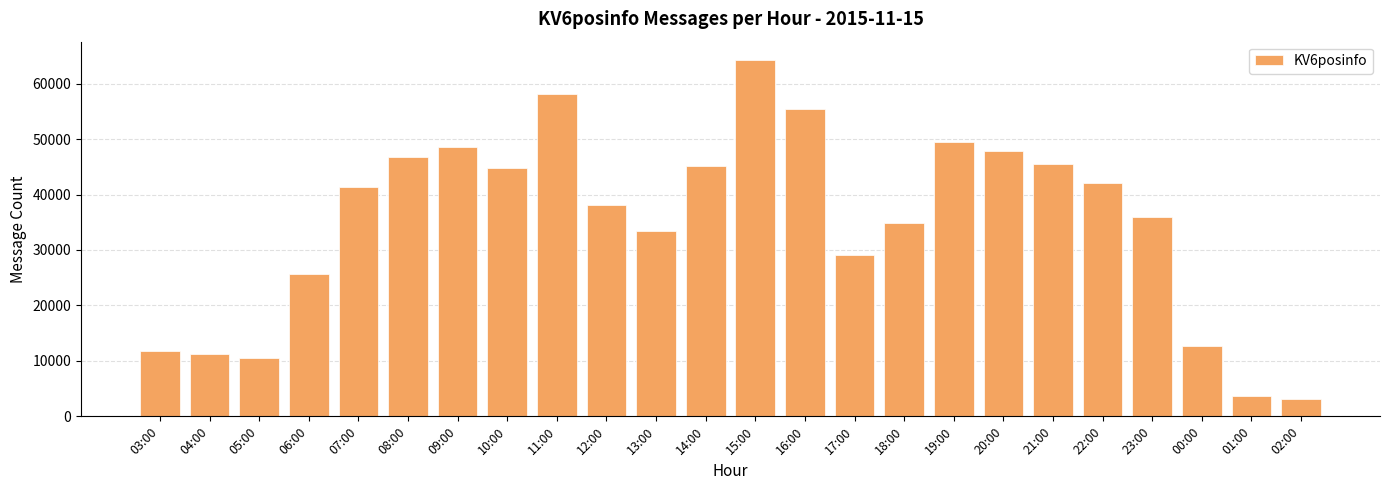

What is the ratio of the value at 15:00 to the value at 19:00?

1.3